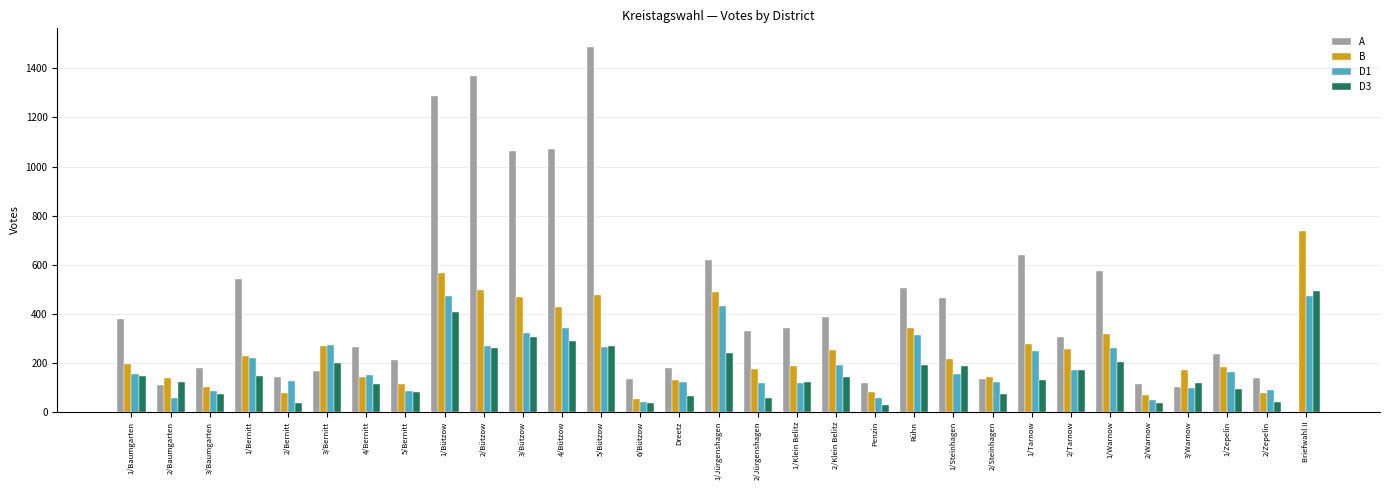

What is the sum of all B values?

7845